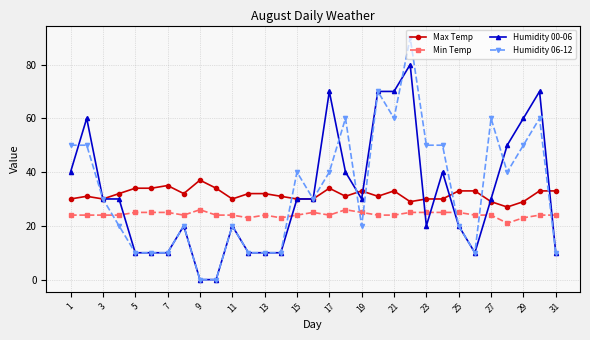

Count the Max Temp values in the range 30 to 33.

21